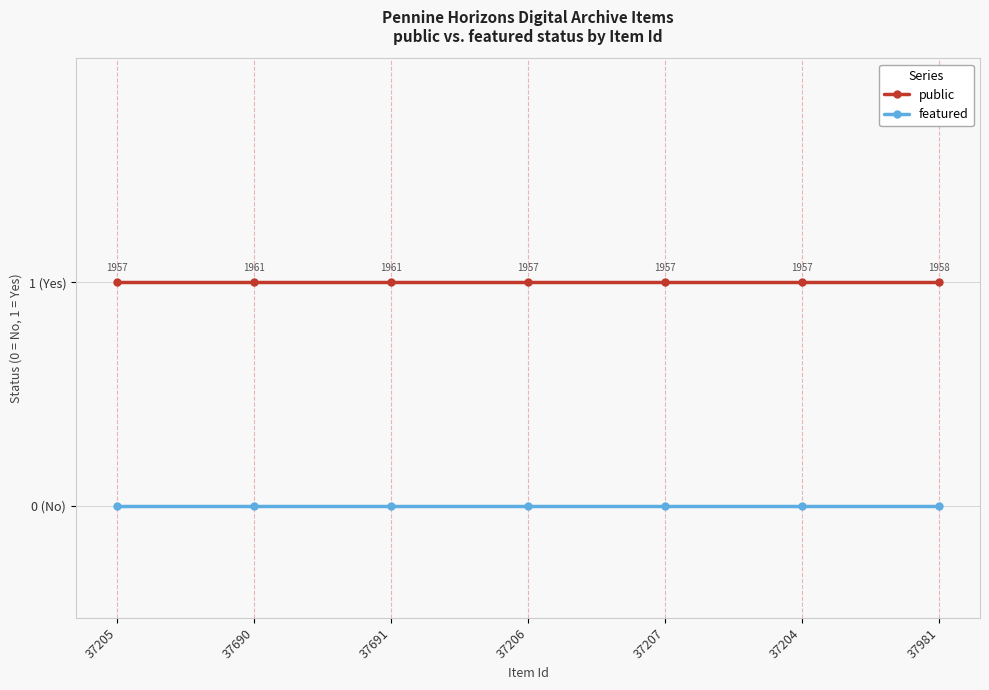

True or false: featured and public cross at least once.

False